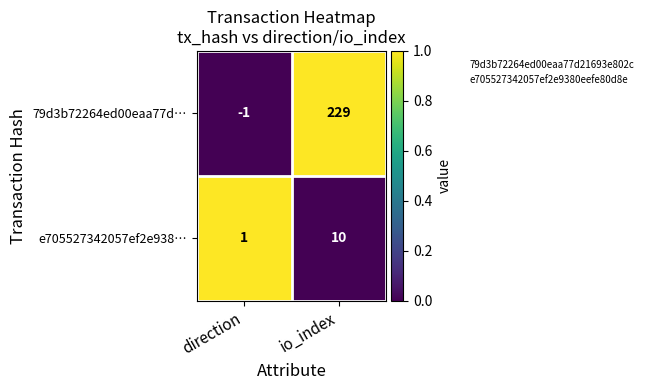

What is the total value across all series at direction?

0